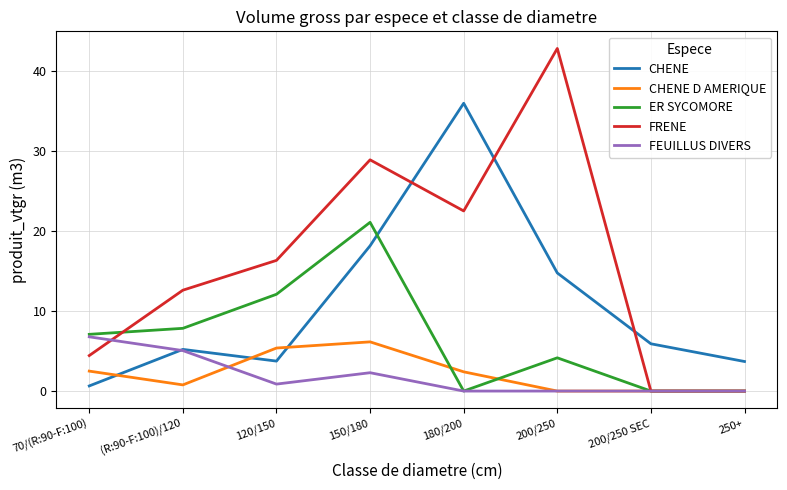

Does the chart have visible grid lines?

Yes